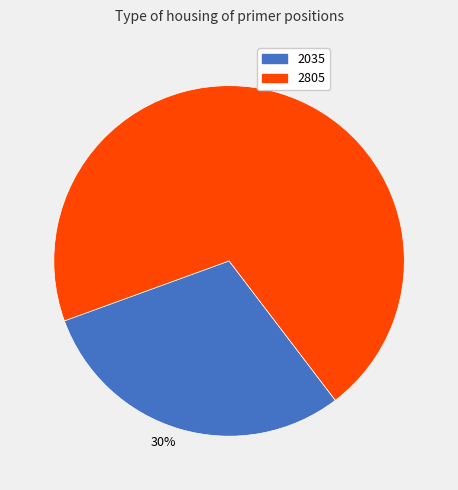

The 2805 slice represents 70% of the pie. True or false?

True